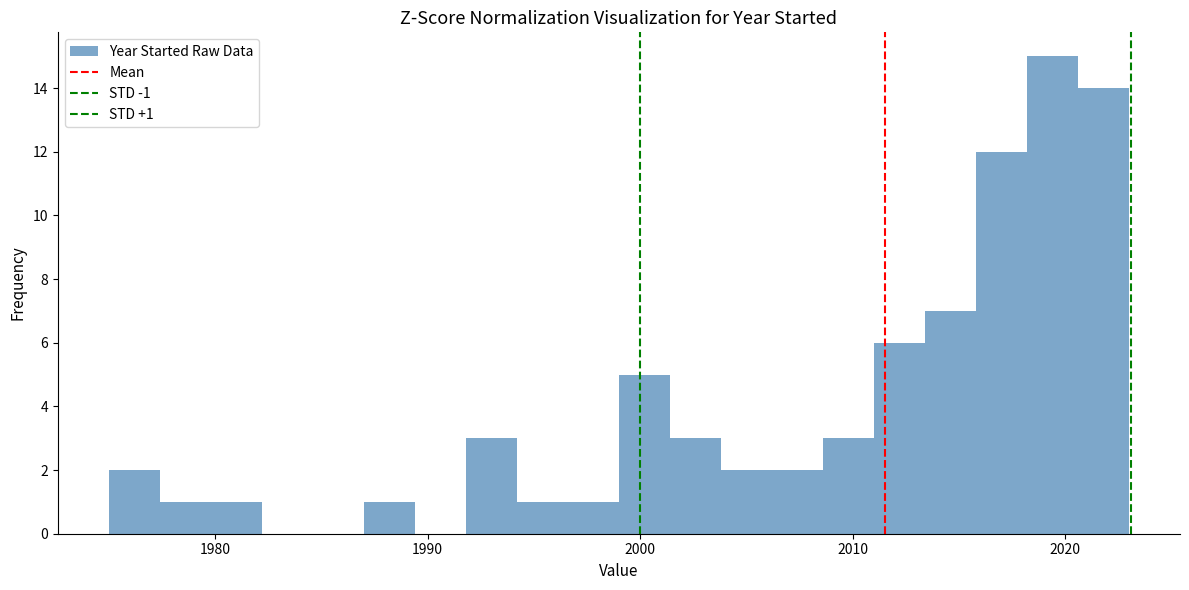

Read against the x-axis, roughly where is the centre of the tallest bar?

2019